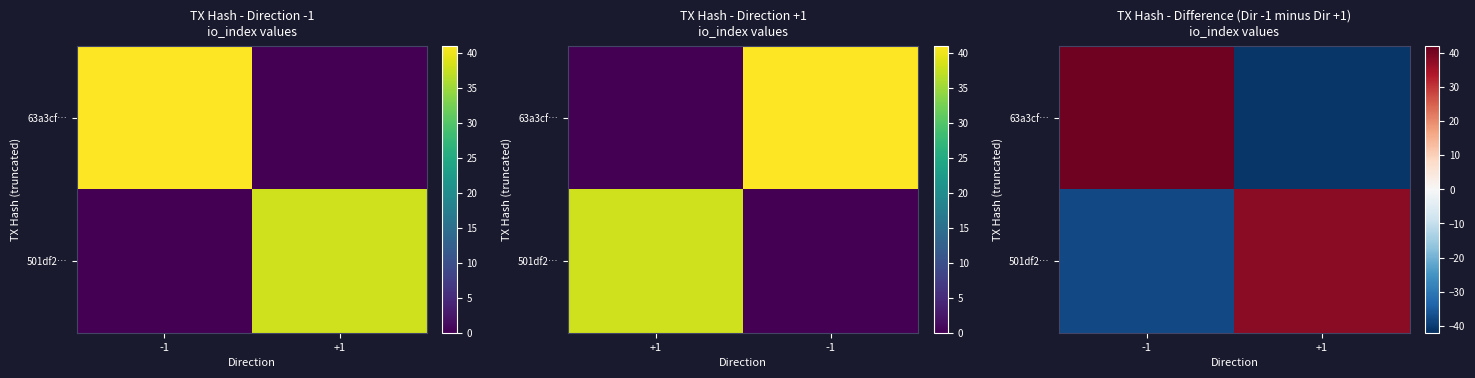

How many values in the 63a3cf… series are below 41?

1